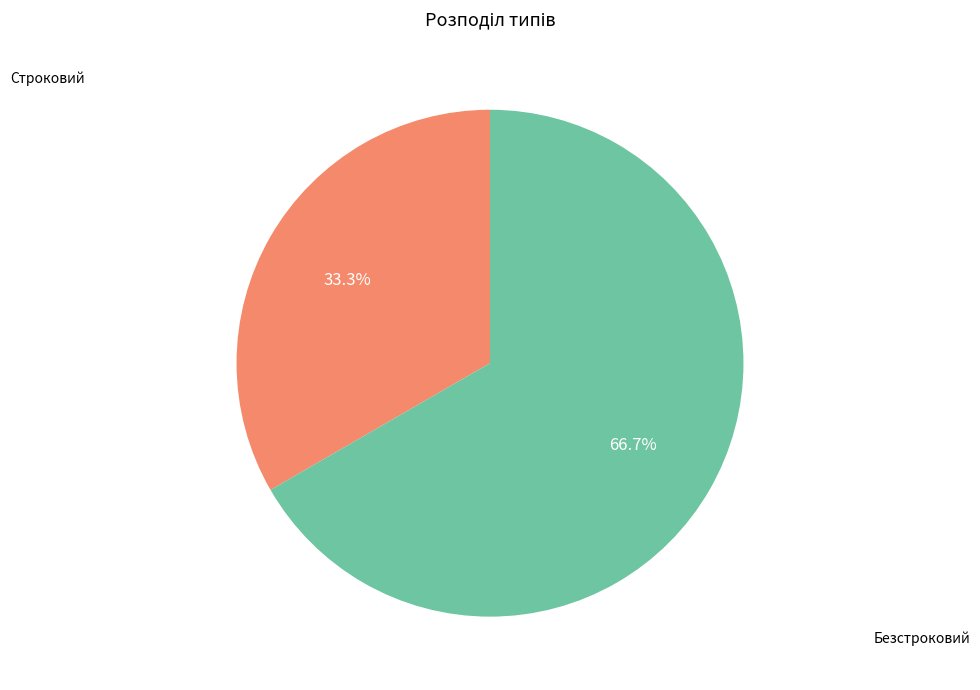

Count the number of slices in the pie.

2